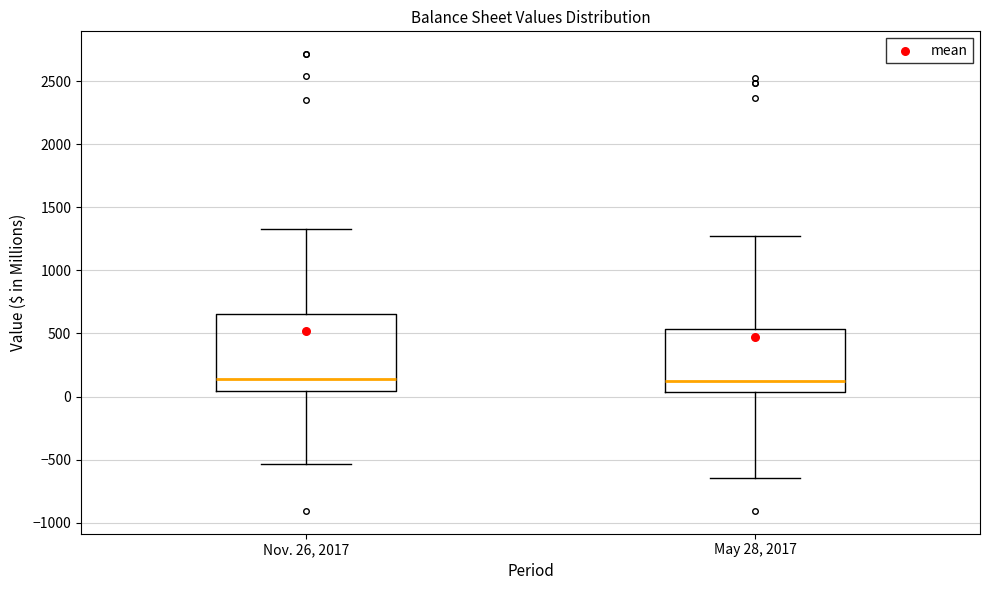

Reading left to right, read every box against the y-axis: the position of its median line, the range the box covers, and the ends of its whiskers. The values are not printed on the chart, so give them approximately, as read against the axis.

Nov. 26, 2017: median 150, box 50 to 650, whiskers -550 to 1350
May 28, 2017: median 150, box 50 to 550, whiskers -650 to 1250